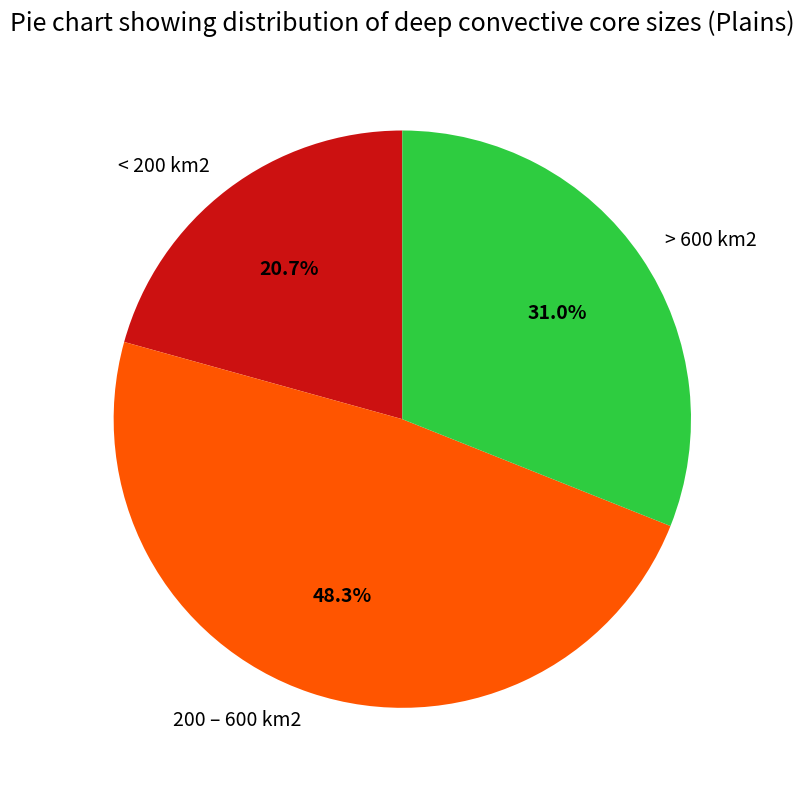

Is there any slice that represents more than half of the pie?

No